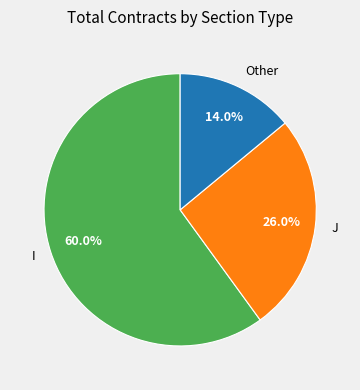

Is there a majority slice in this chart?

Yes